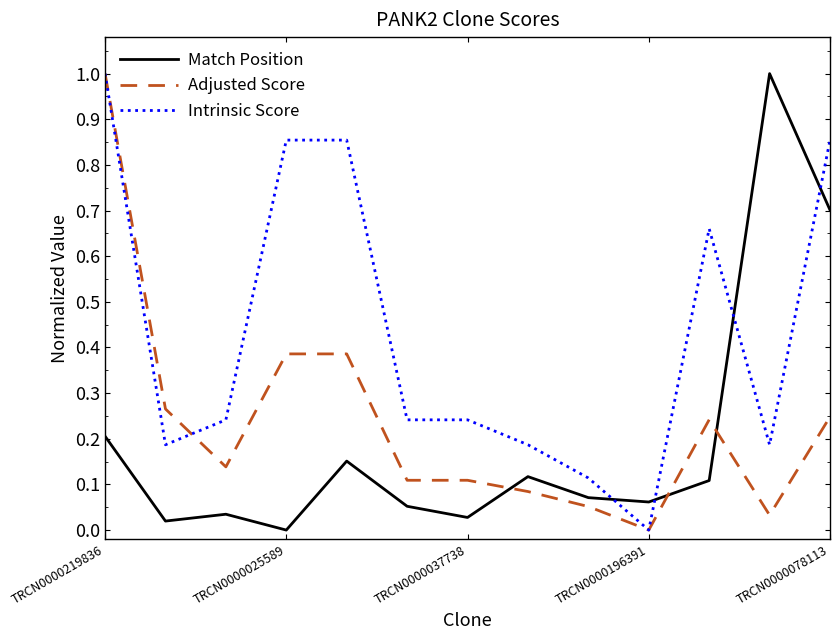

How many categories are shown in the chart?

13